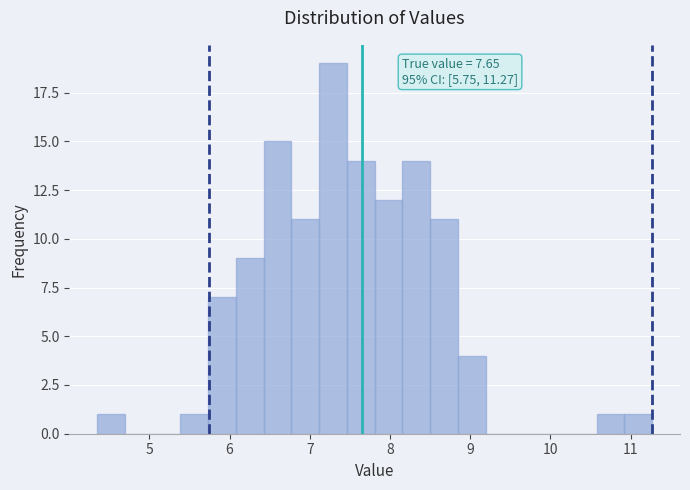

Around what value on the x-axis is the tallest bar? Give the approximate position of its centre, as read against the axis.

7.3